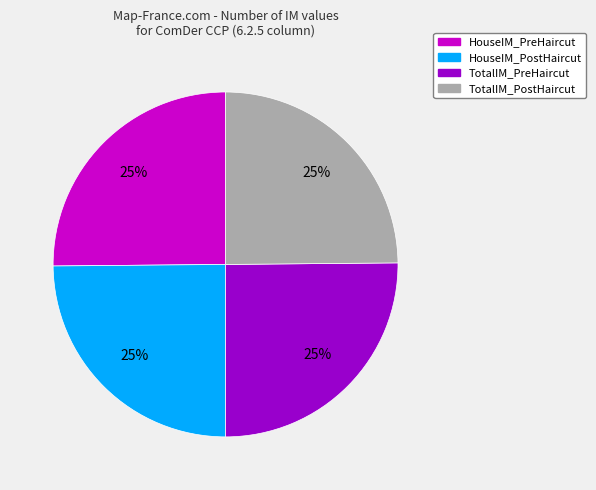

Is there a majority slice in this chart?

No